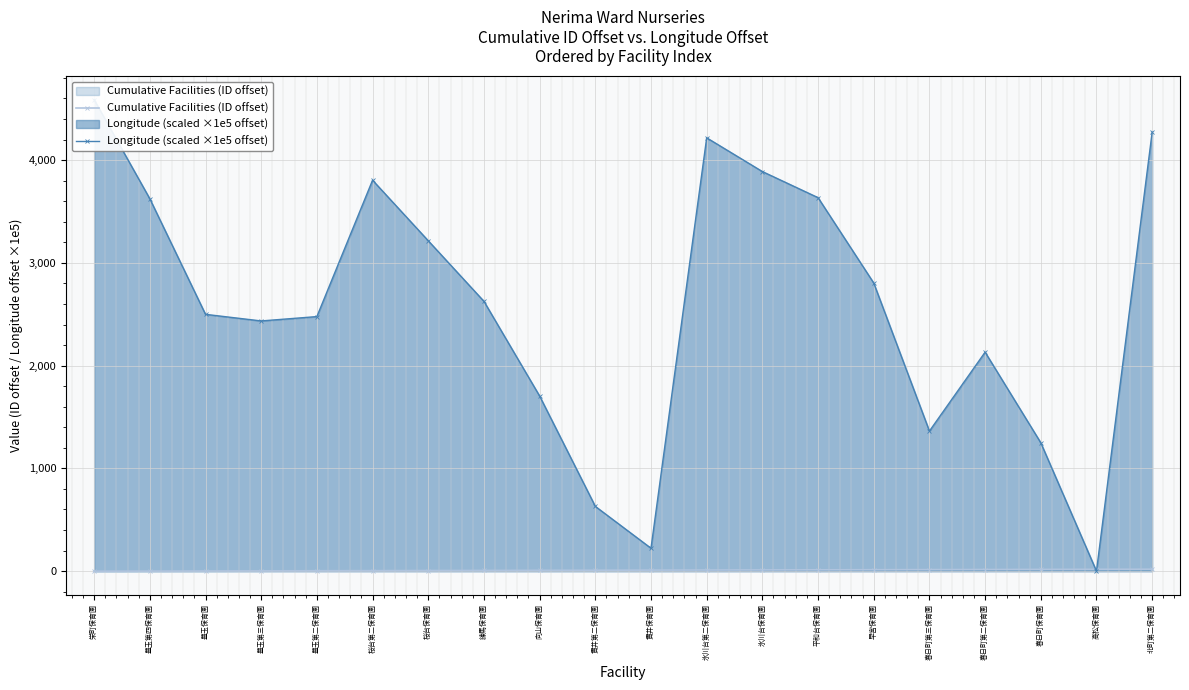

In Longitude (scaled ×1e5 offset), how many points are lower than both neighbors (excluding endpoints)?

4